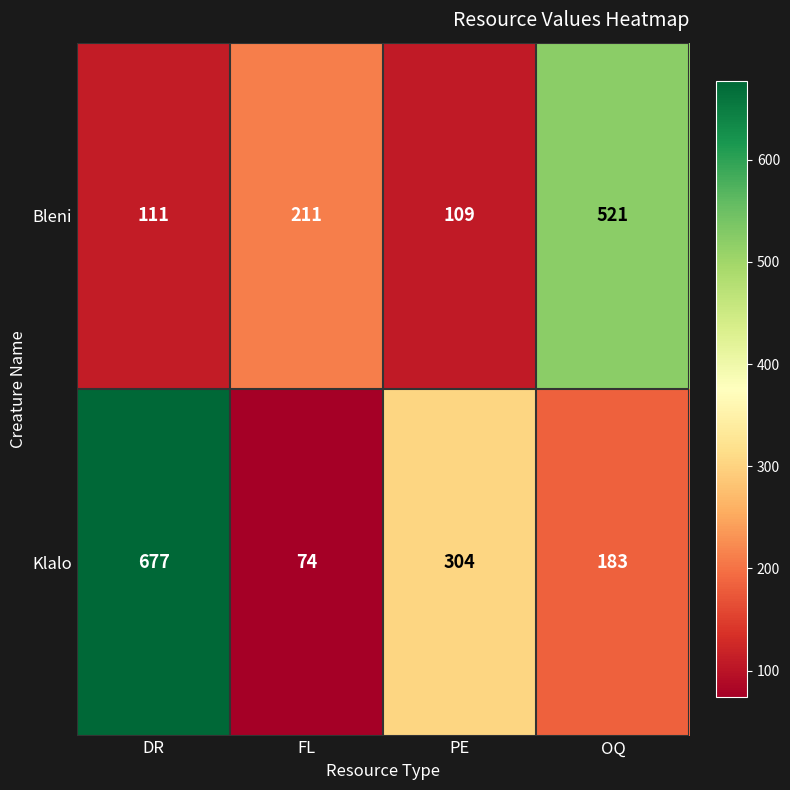

Reading left to right, transcribe all the data shown in this chart.

Bleni: DR=111	FL=211	PE=109	OQ=521
Klalo: DR=677	FL=74	PE=304	OQ=183